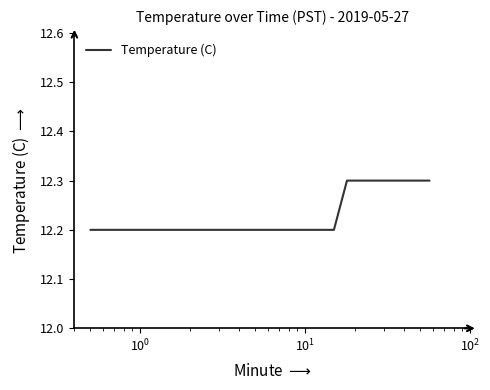

What is the minimum value shown in the chart?

12.2